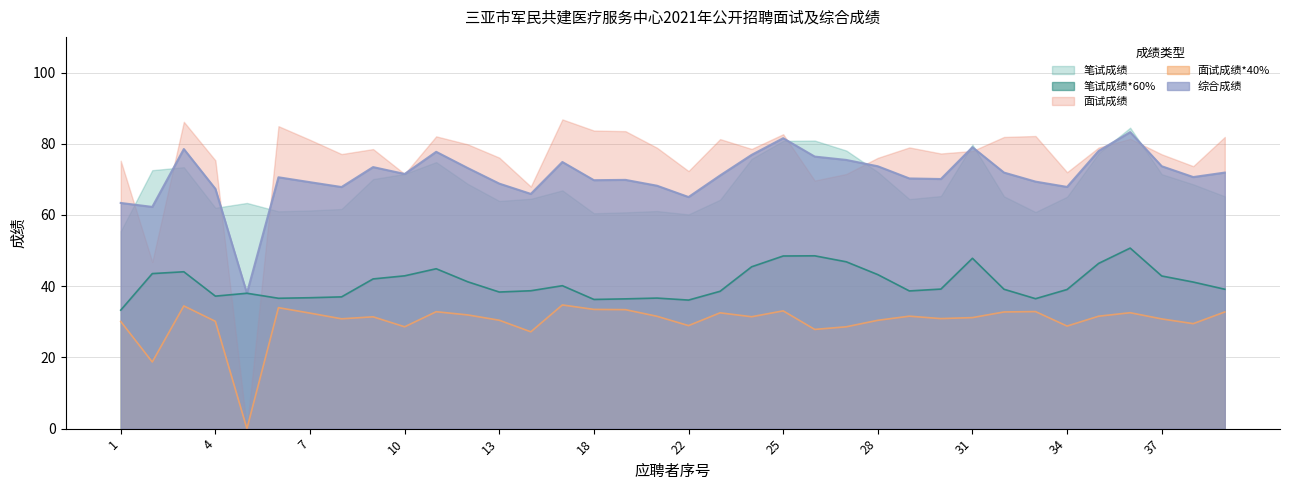

Which series changed the most between 8 and 29?

综合成绩